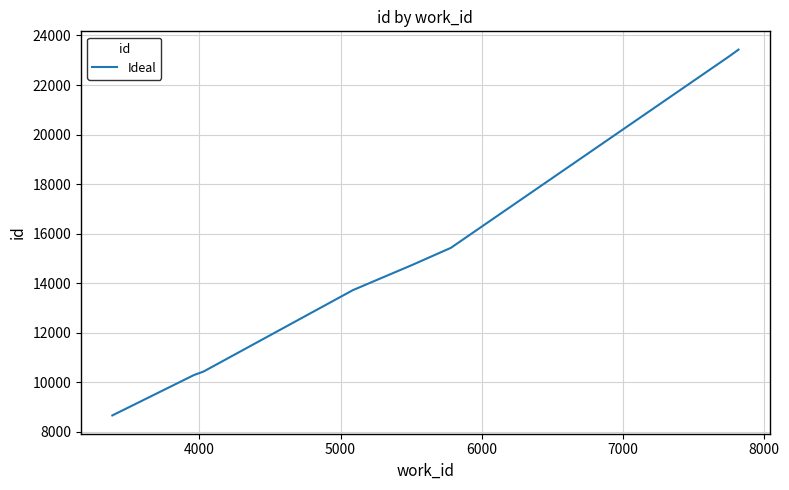

What is the minimum value shown in the chart?

8663